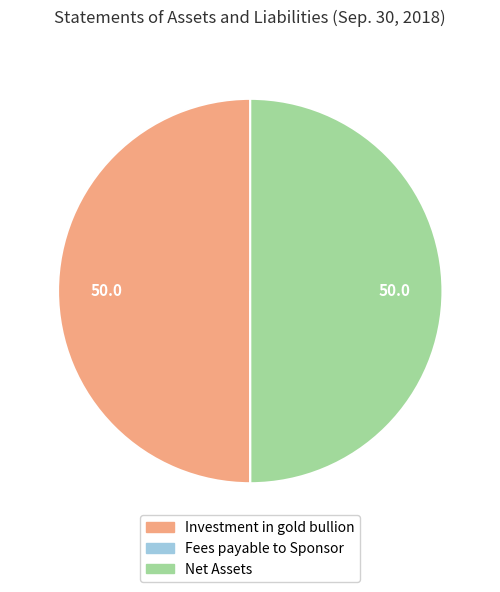

Do Net Assets and Investment in gold bullion together represent more than half of the pie?

Yes